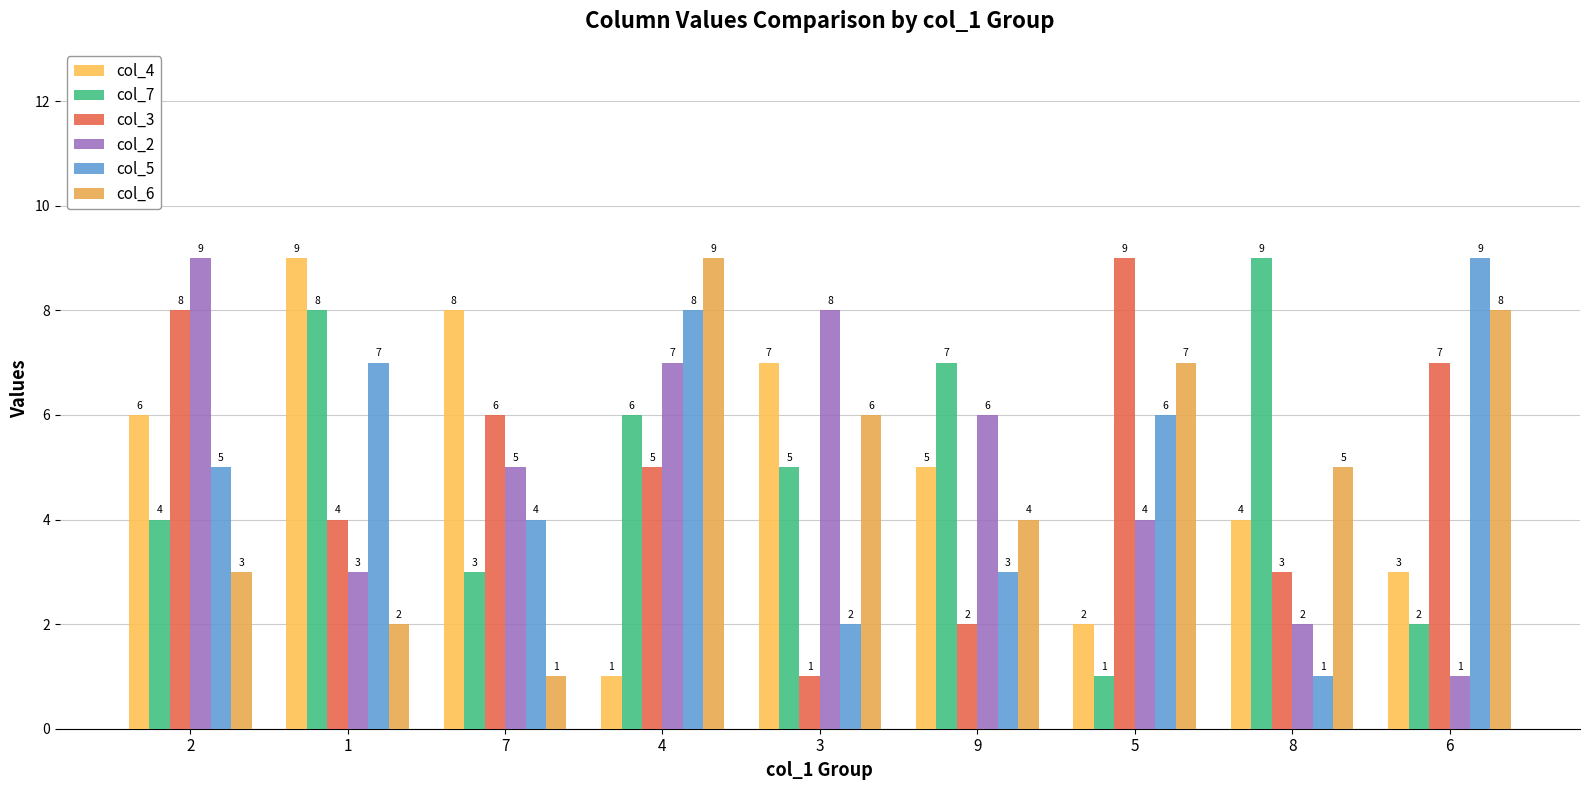

What are all the series names shown in the legend?

col_4, col_7, col_3, col_2, col_5, col_6